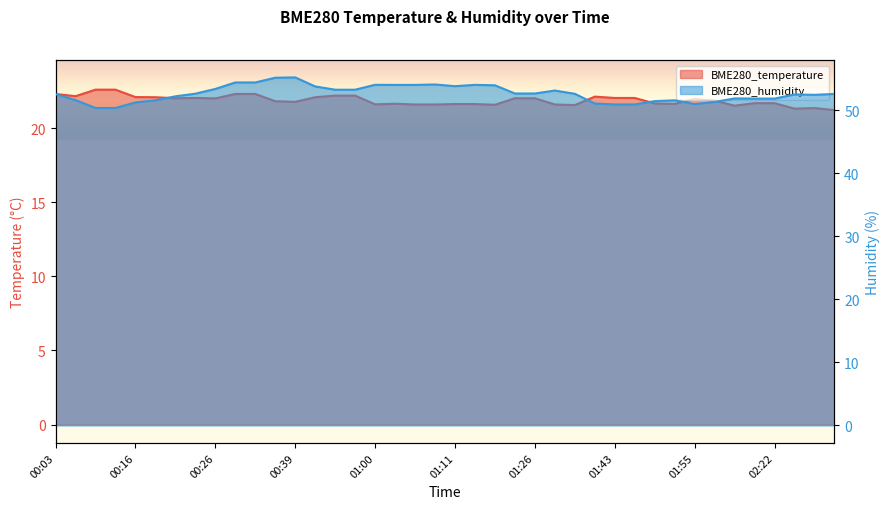

List the labels in order of BME280_humidity value, smallest first.

00:11, 00:14, 01:43, 01:45, 01:55, 01:37, 00:16, 02:00, 01:48, 00:19, 01:50, 00:06, 02:19, 02:22, 02:11, 00:21, 02:27, 02:24, 00:03, 02:29, 01:32, 00:24, 01:24, 01:26, 01:29, 00:55, 00:58, 00:26, 00:47, 01:11, 01:16, 01:03, 01:05, 01:13, 01:00, 01:08, 00:32, 00:34, 00:37, 00:39